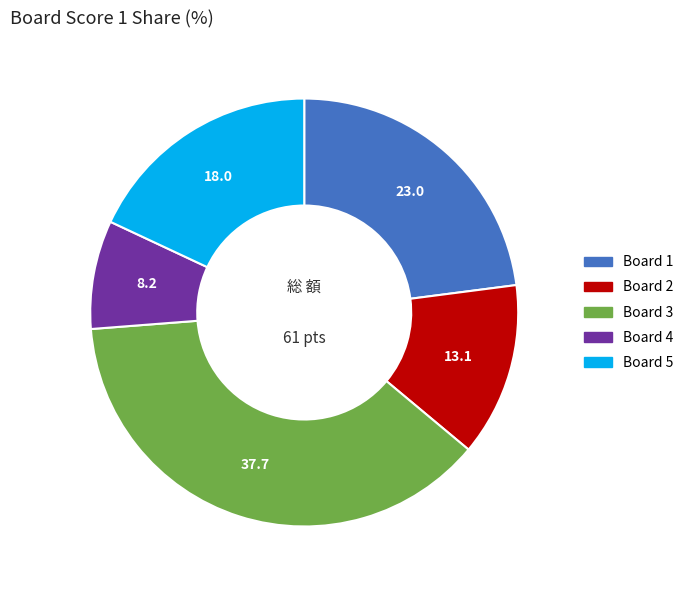

Which category has the biggest portion of the pie?

Board 3